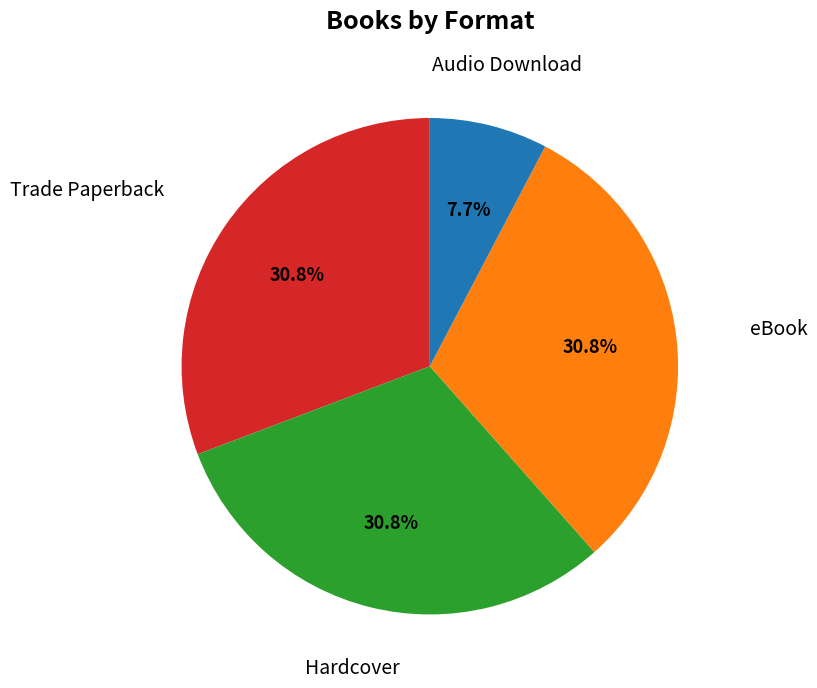

Is there any slice that represents more than half of the pie?

No